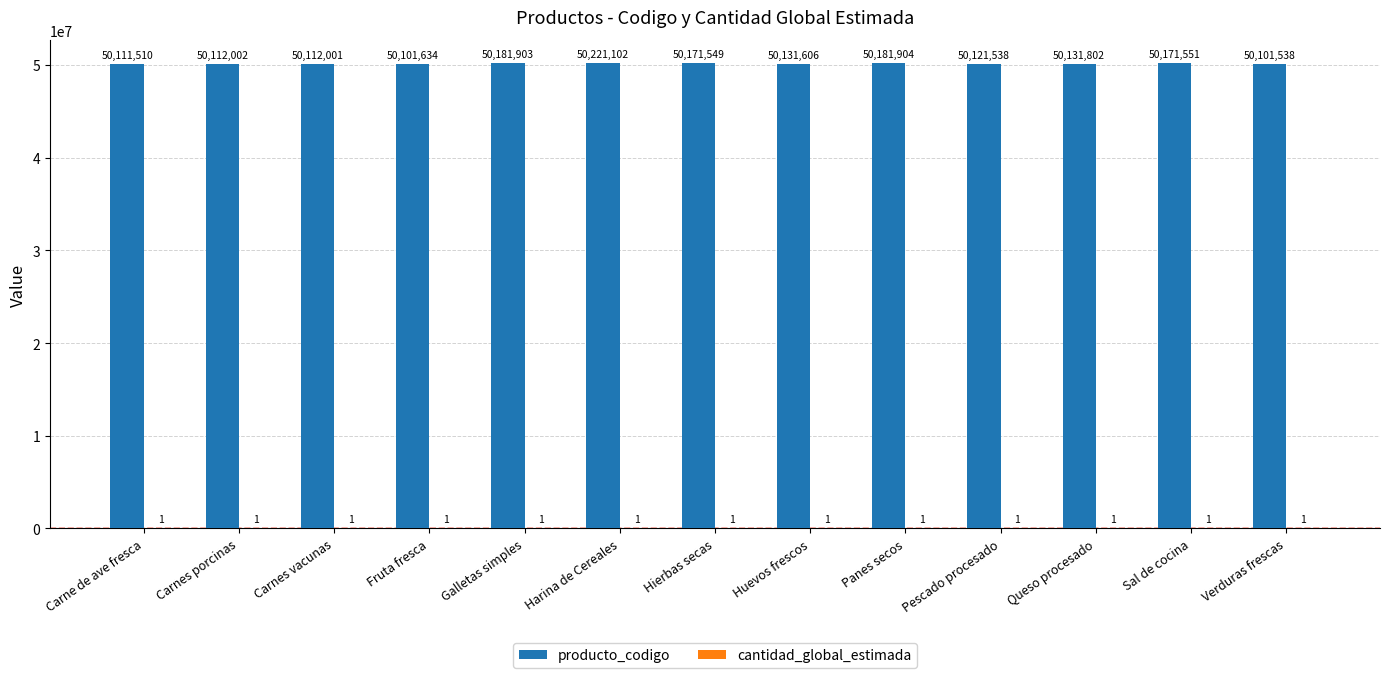

Where is producto_codigo nearest to the value 50161320?

Hierbas secas